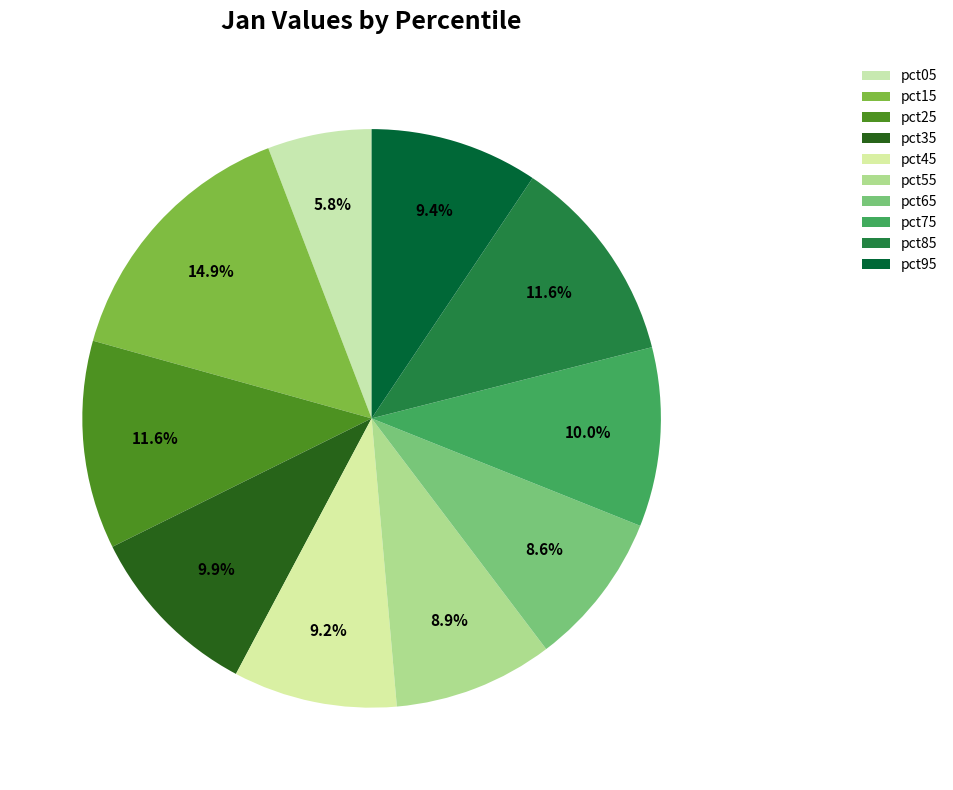

Does pct05 represent more than half of the total?

No